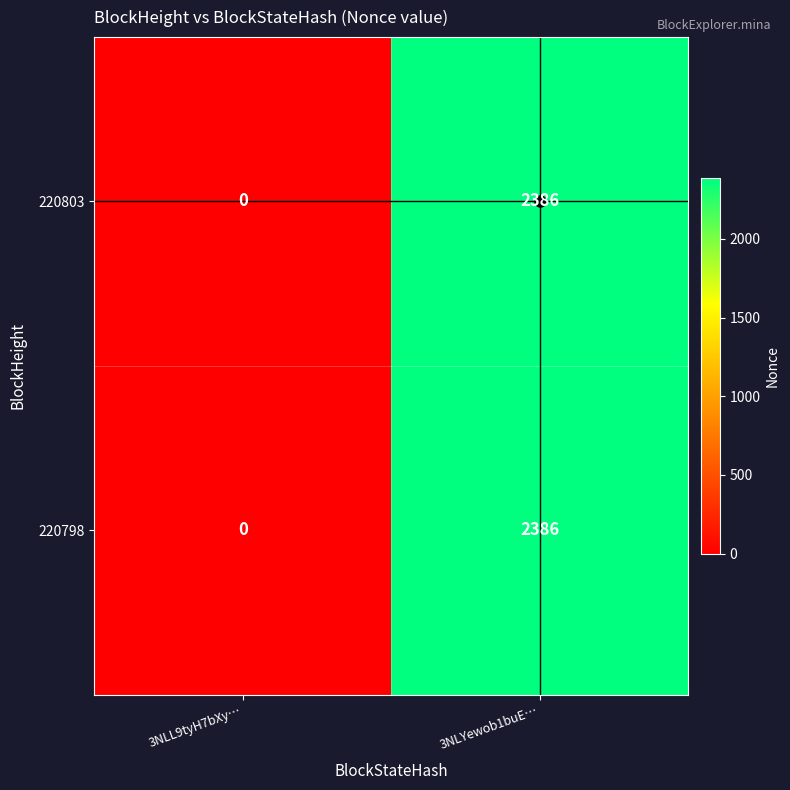

What is the sum of the 220803 values at 3NLYewob1buE… and 3NLL9tyH7bXy…?

2386